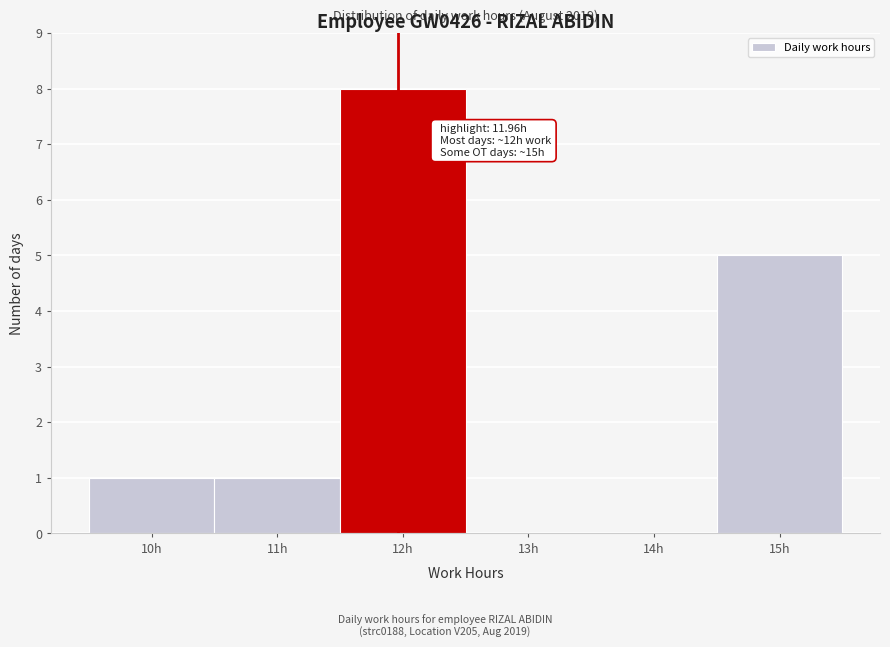

Which range on the x-axis has the tallest bar?

11.5 to 12.5